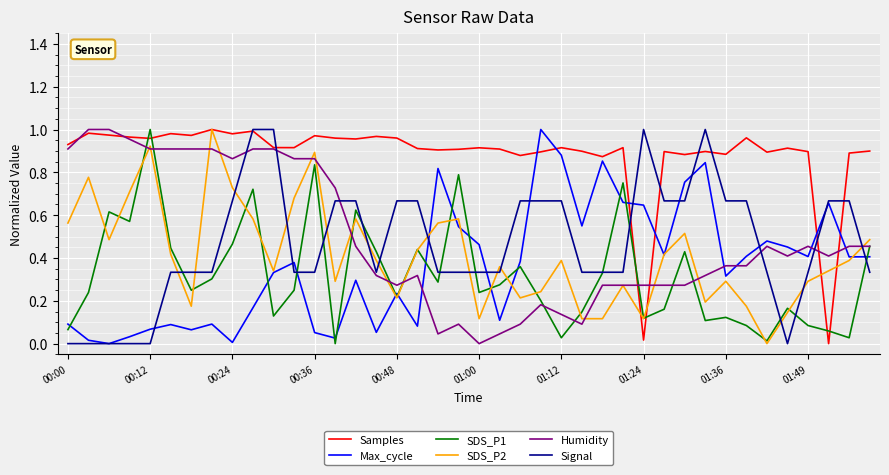

True or false: SDS_P1 and Max_cycle cross at least once.

True